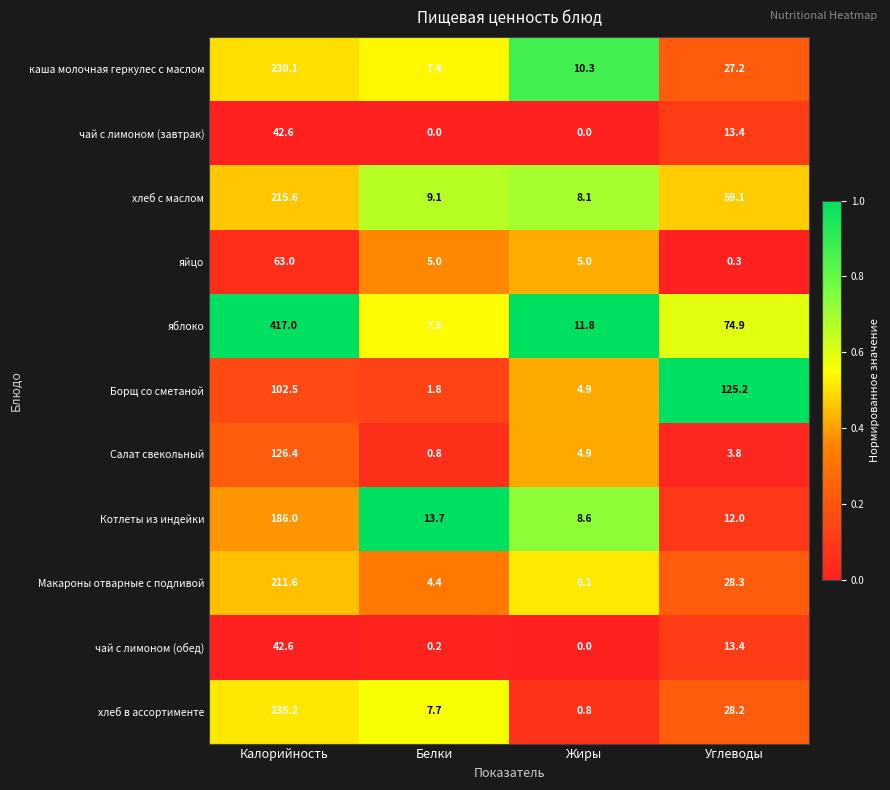

Which series has the largest total across all categories?

яблоко